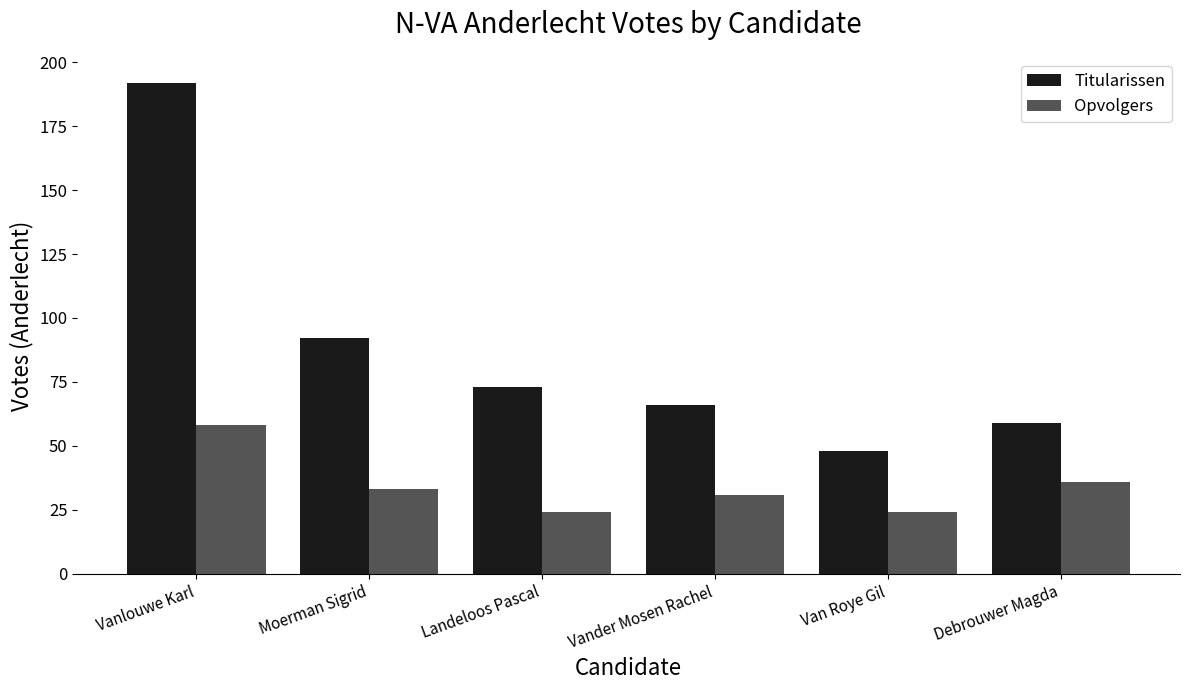

List the series in order of their peak value, highest first.

Titularissen, Opvolgers